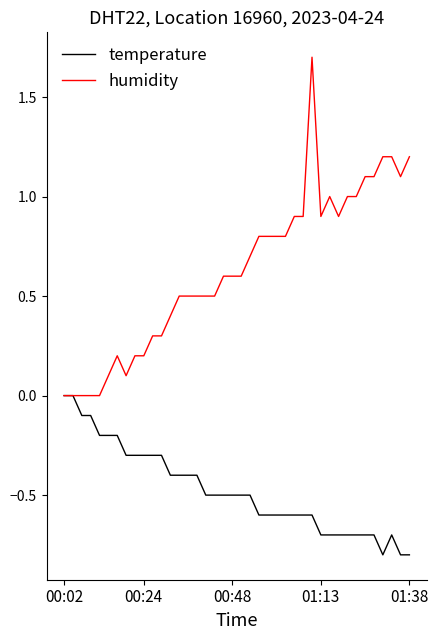

How many distinct data groups are displayed?

2